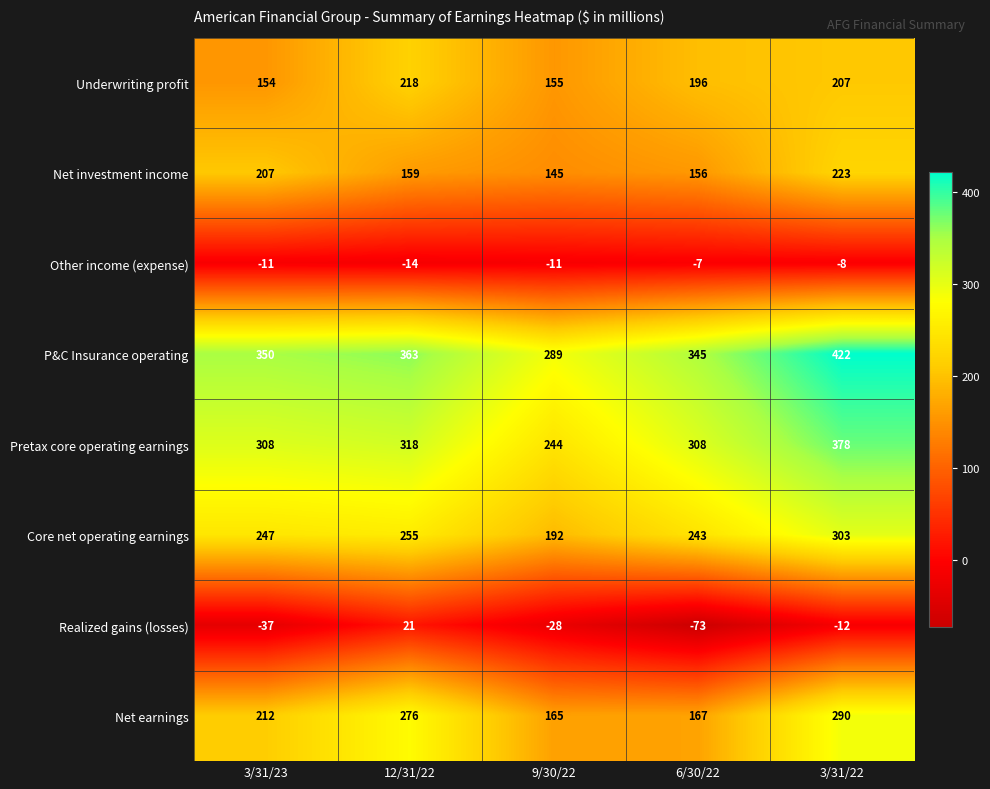

Which series has the largest total across all categories?

P&C Insurance operating